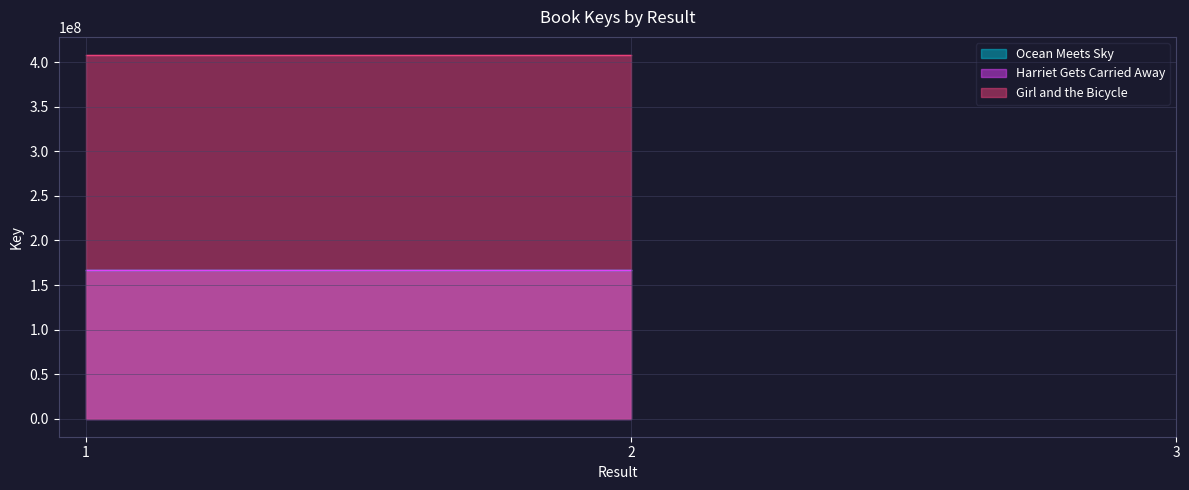

Between 2 and 1, which is larger?

2